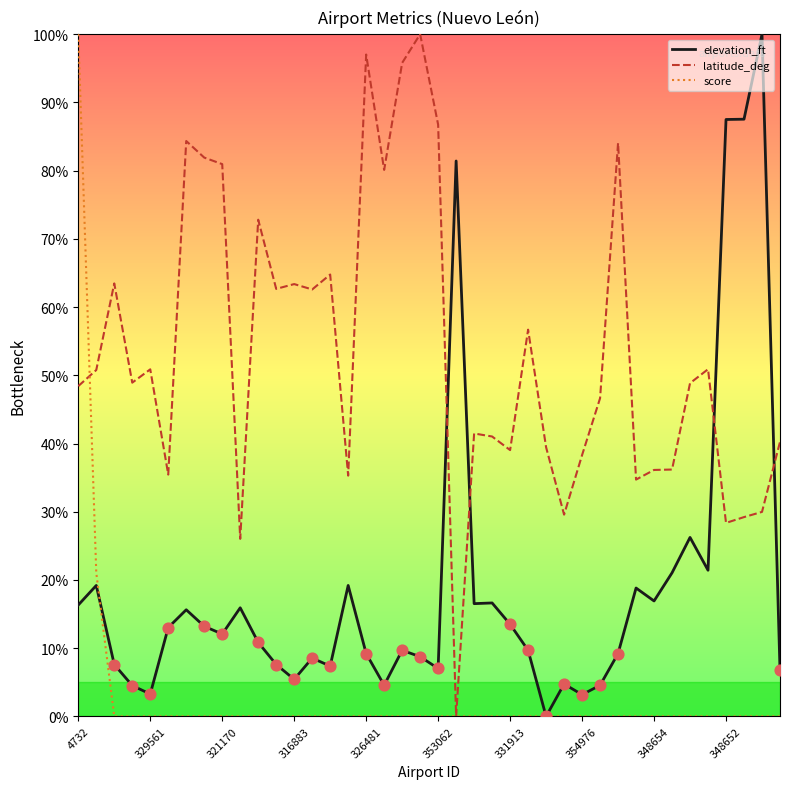

Which series has the largest total across all categories?

latitude_deg